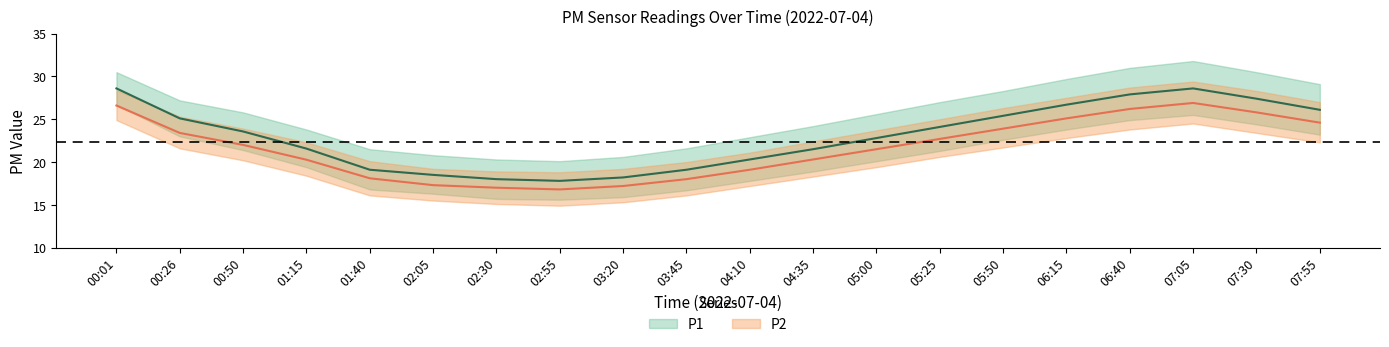

Which category has the lowest value across all series?

02:55